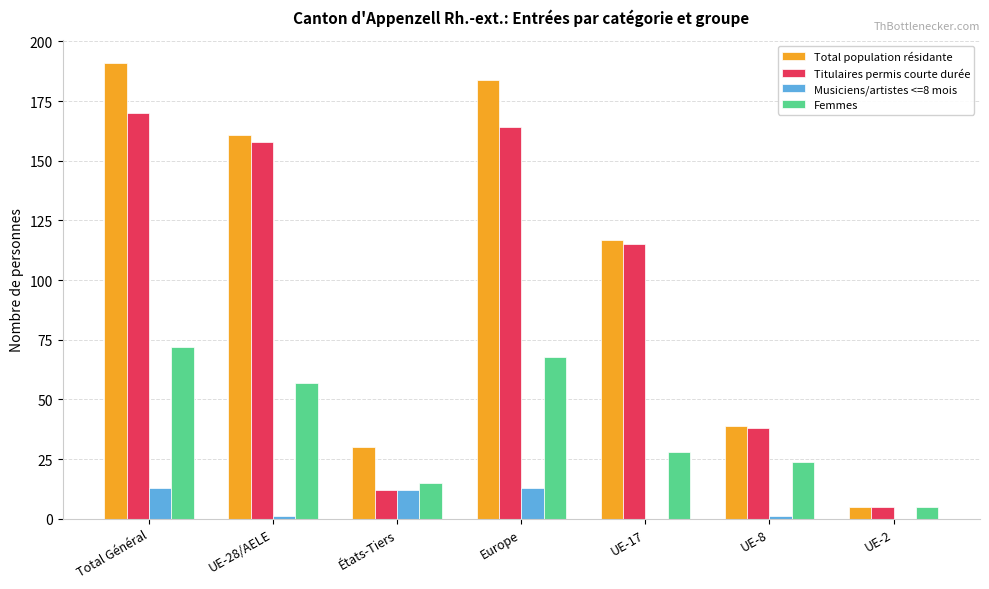

What is the average value of the Titulaires permis courte durée series?

95